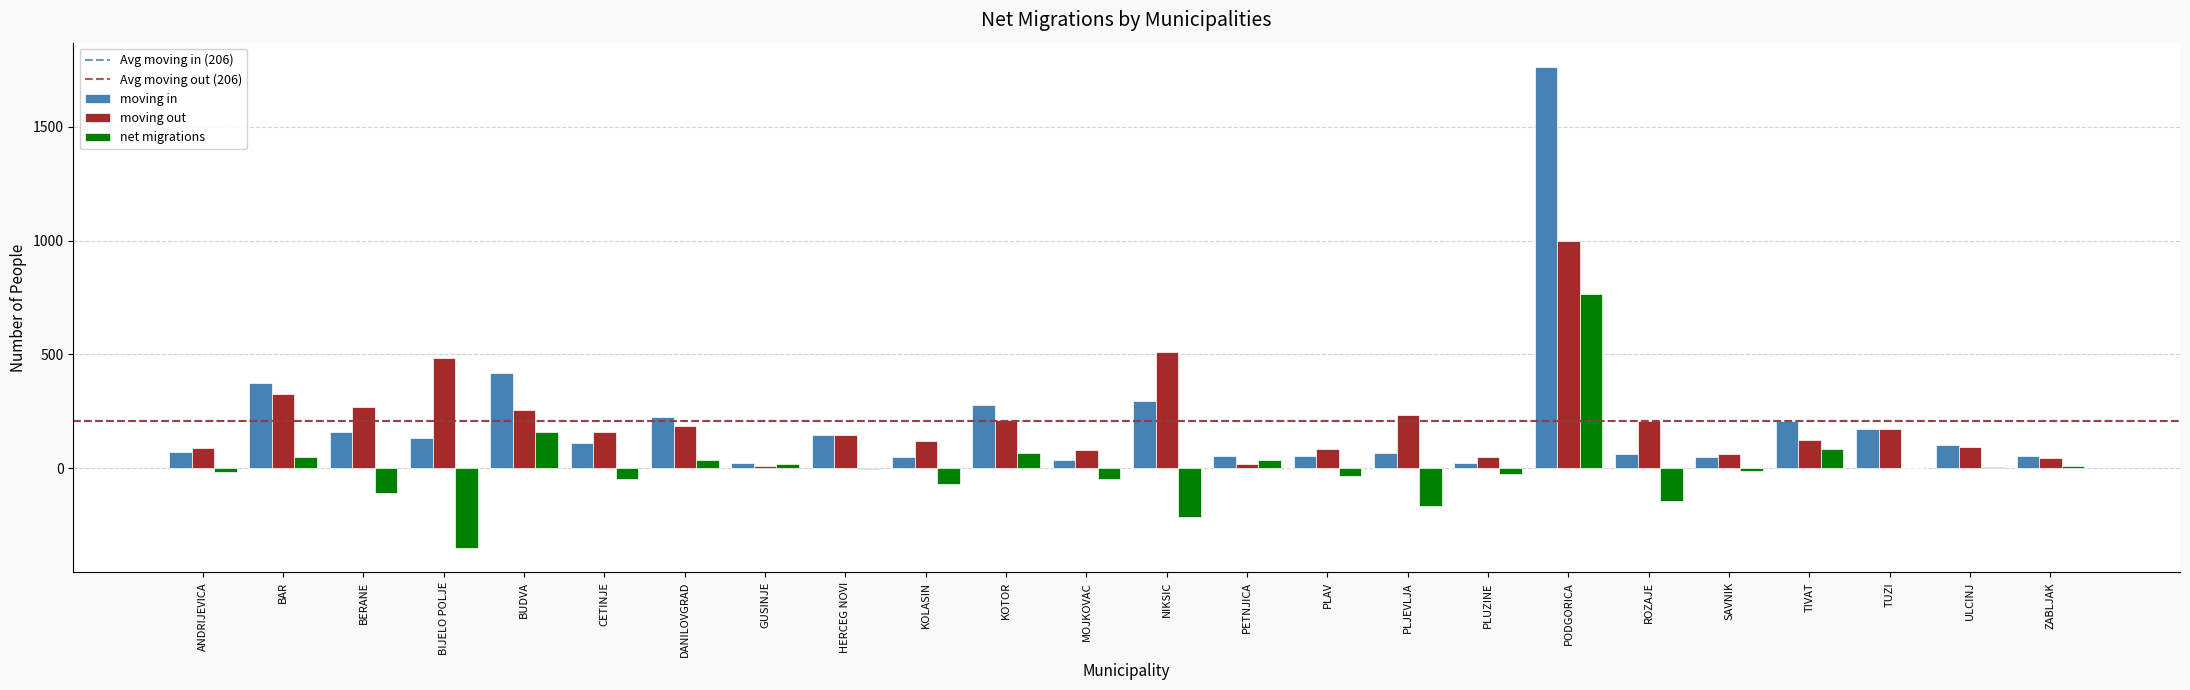

True or false: moving in has a value of 580 at BUDVA.

False